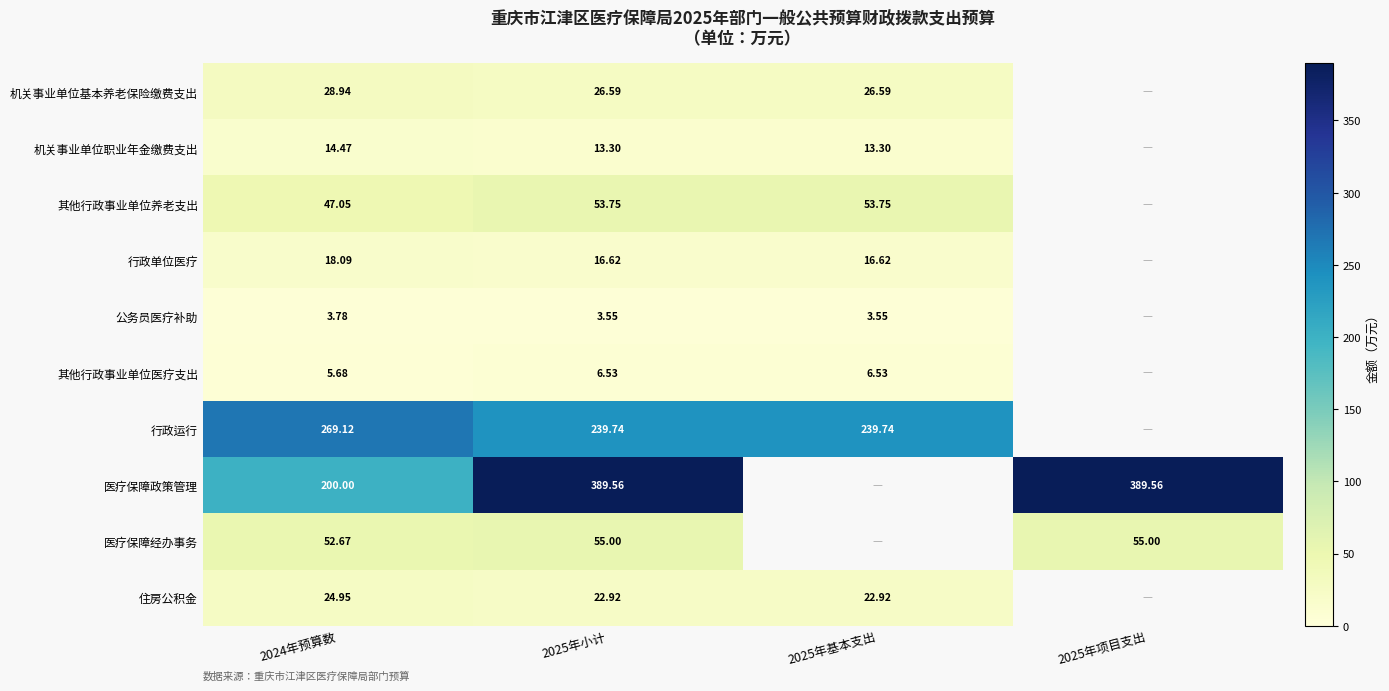

Is the value of 住房公积金 at 2024年预算数 greater than the value of 医疗保障政策管理 at 2024年预算数?

No